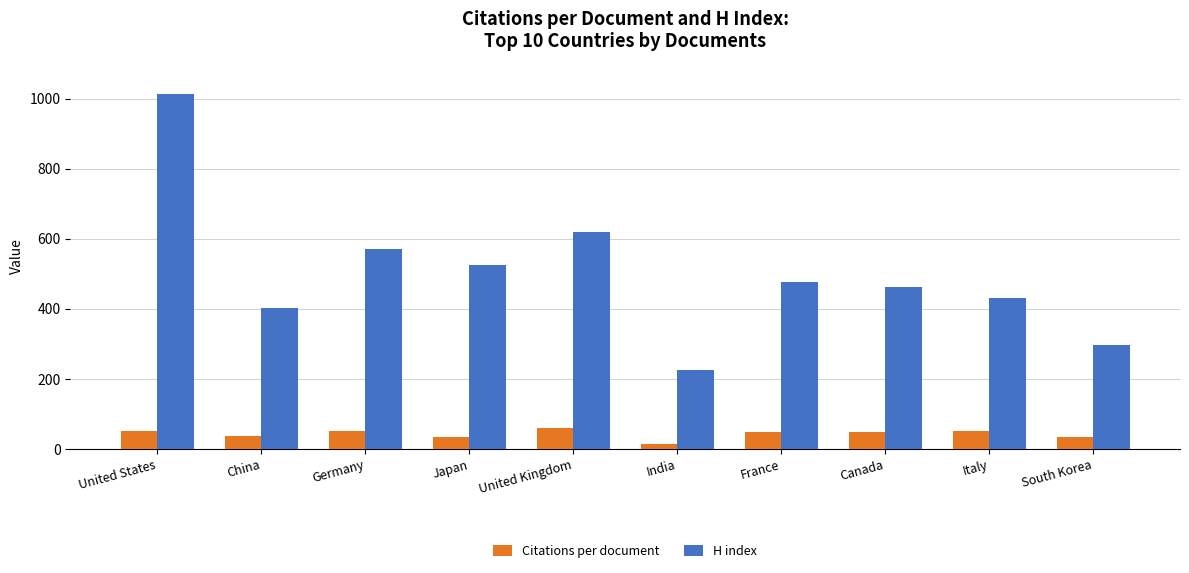

Is the value of Citations per document at India greater than the value of H index at France?

No